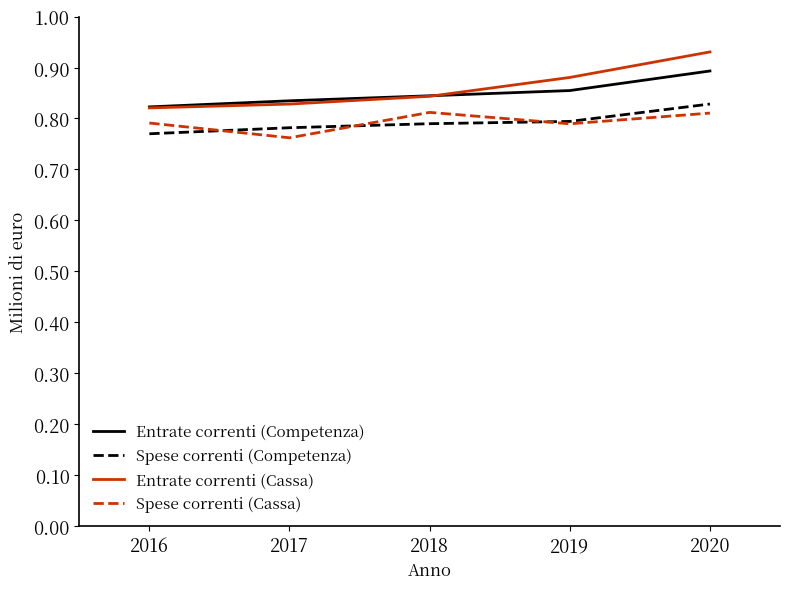

Count the Spese correnti (Cassa) values in the range 0 to 1.

5